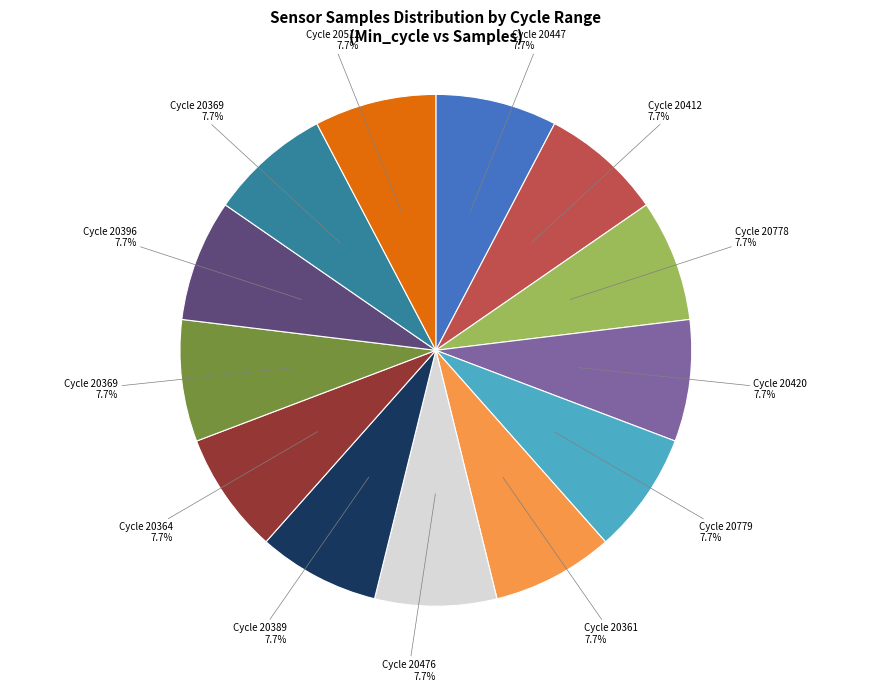

How many segments does this pie chart have?

13